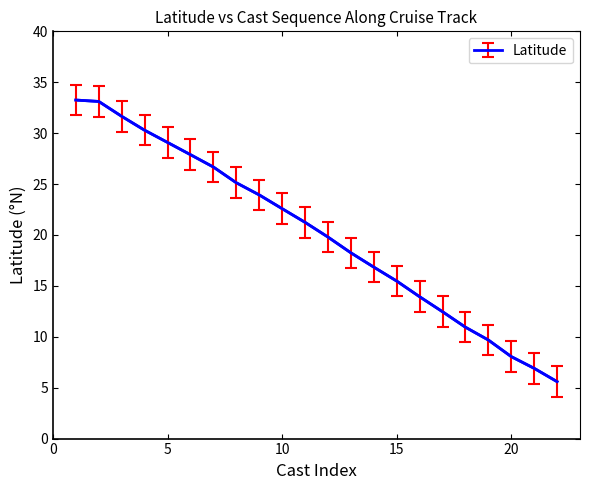

What is the sum of all values?

442.8